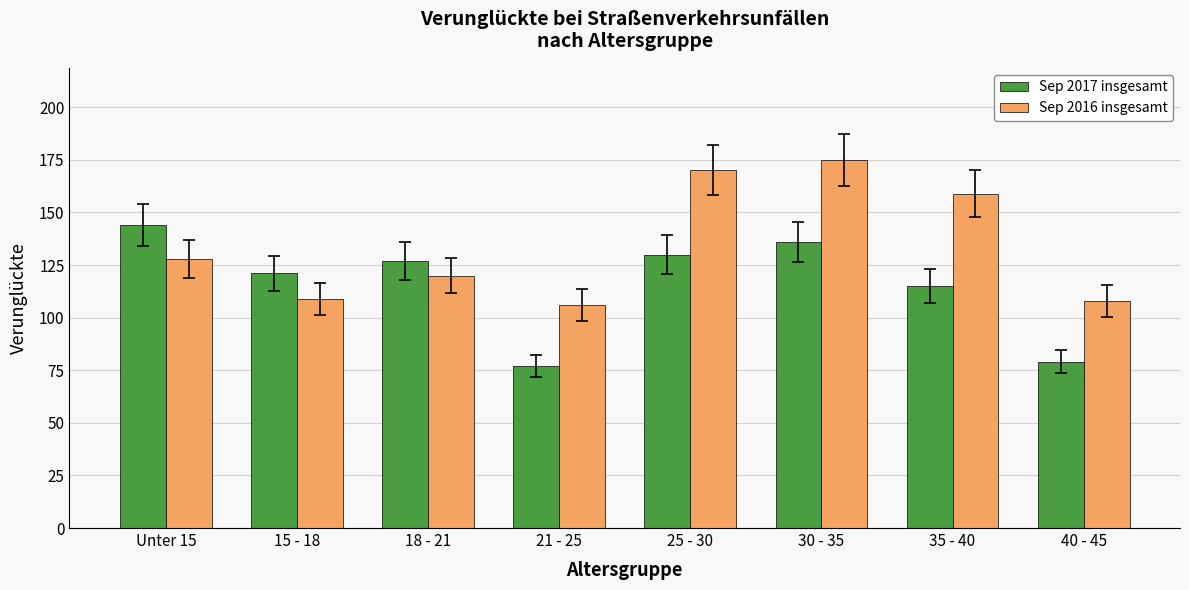

How many data points in Sep 2016 insgesamt are less than 128?

4